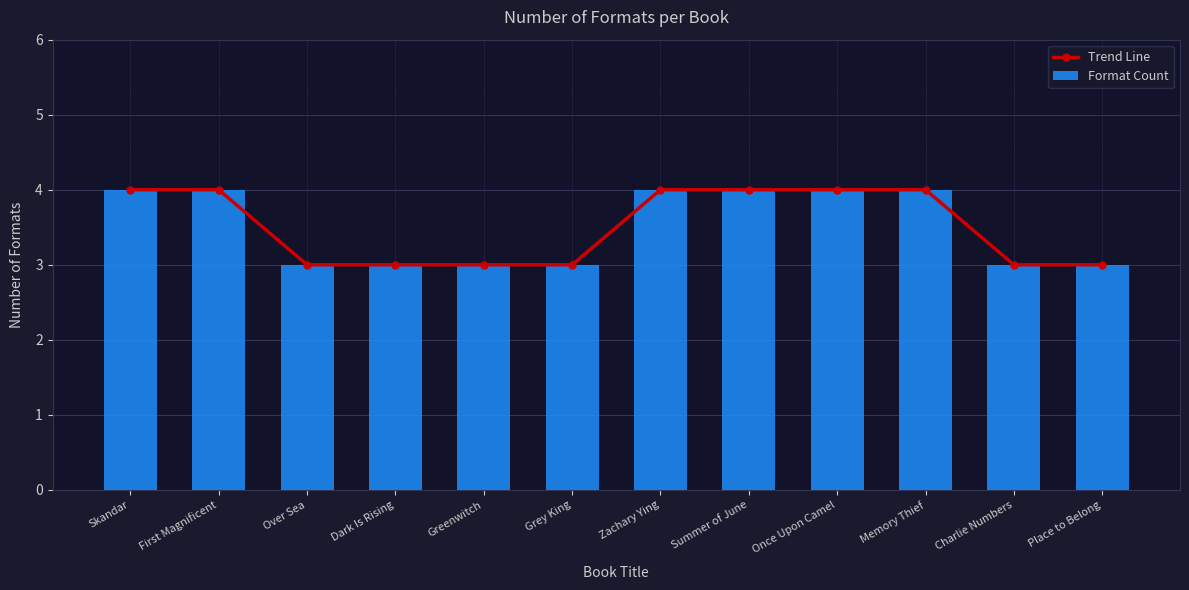

Where is Format Count nearest to the value 3?

Over Sea